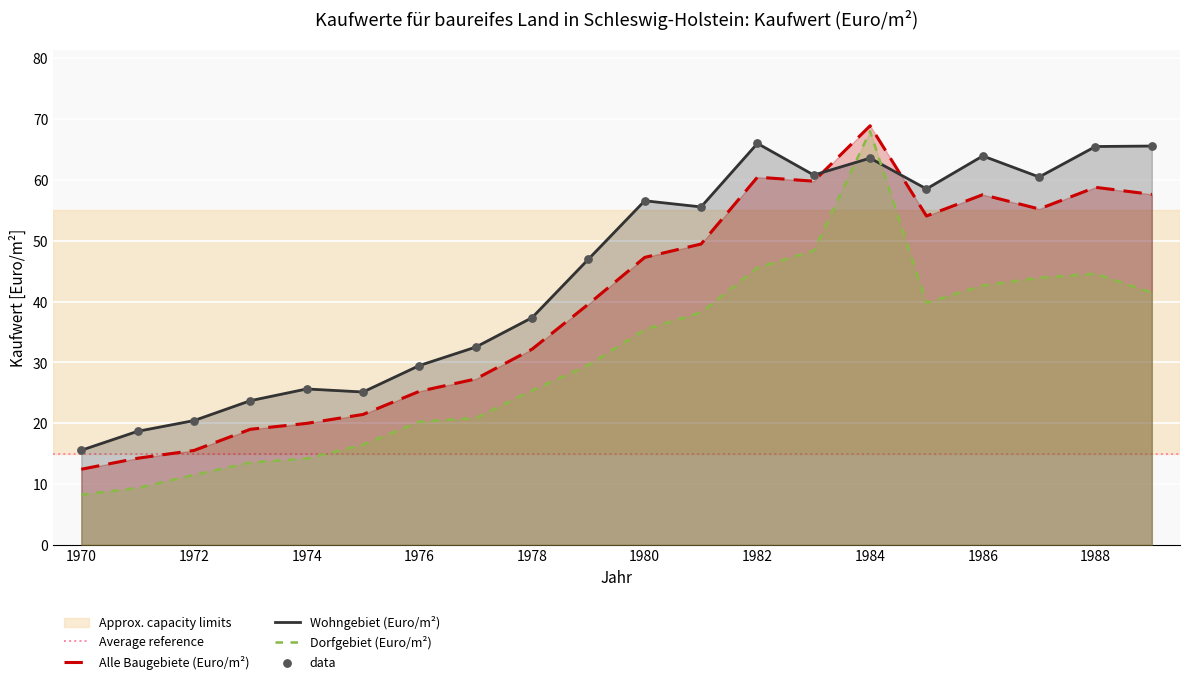

Which series has the widest spread of Y values?

Dorfgebiet (Euro/m²)